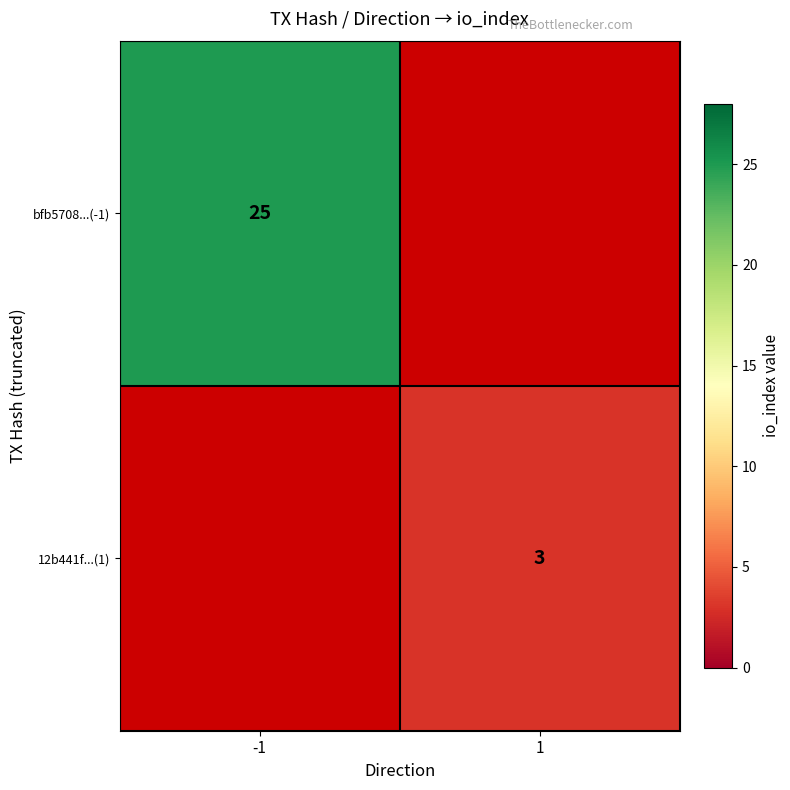

The value of bfb5708...(-1) at -1 is 44.8. True or false?

False